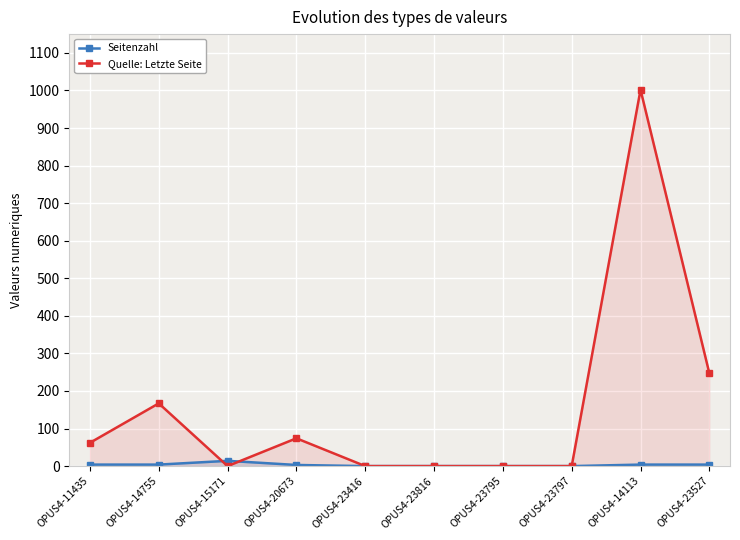

Between OPUS4-20673 and OPUS4-23416, which is larger?

OPUS4-20673